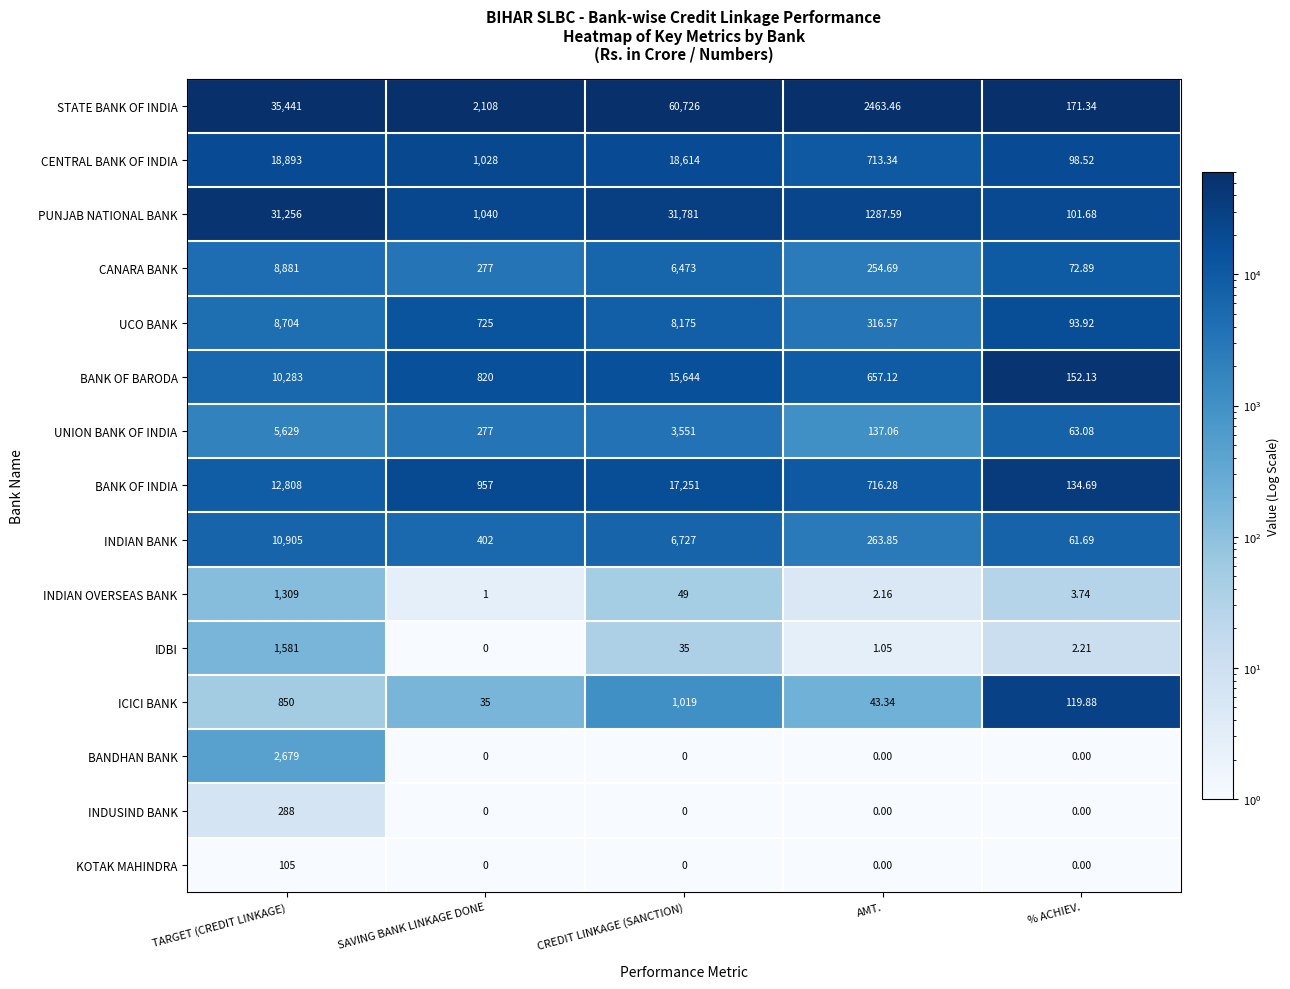

Which series has the largest total across all categories?

STATE BANK OF INDIA